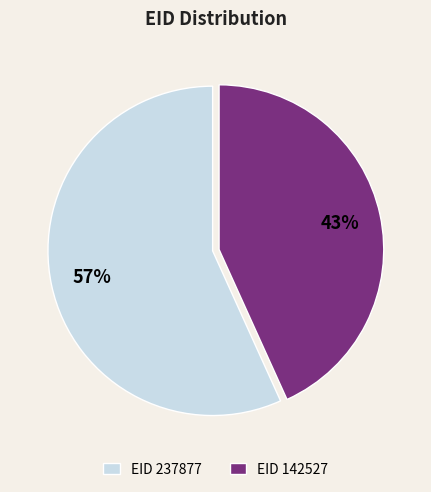

Is there a majority slice in this chart?

Yes